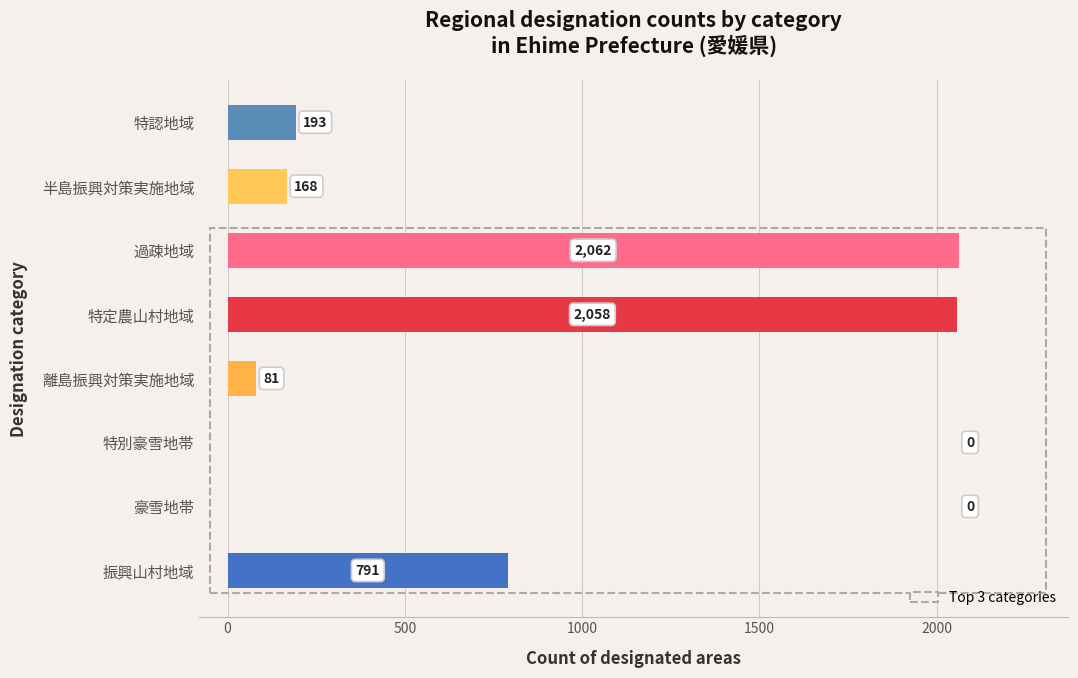

At which label is the value closest to 1031?

振興山村地域